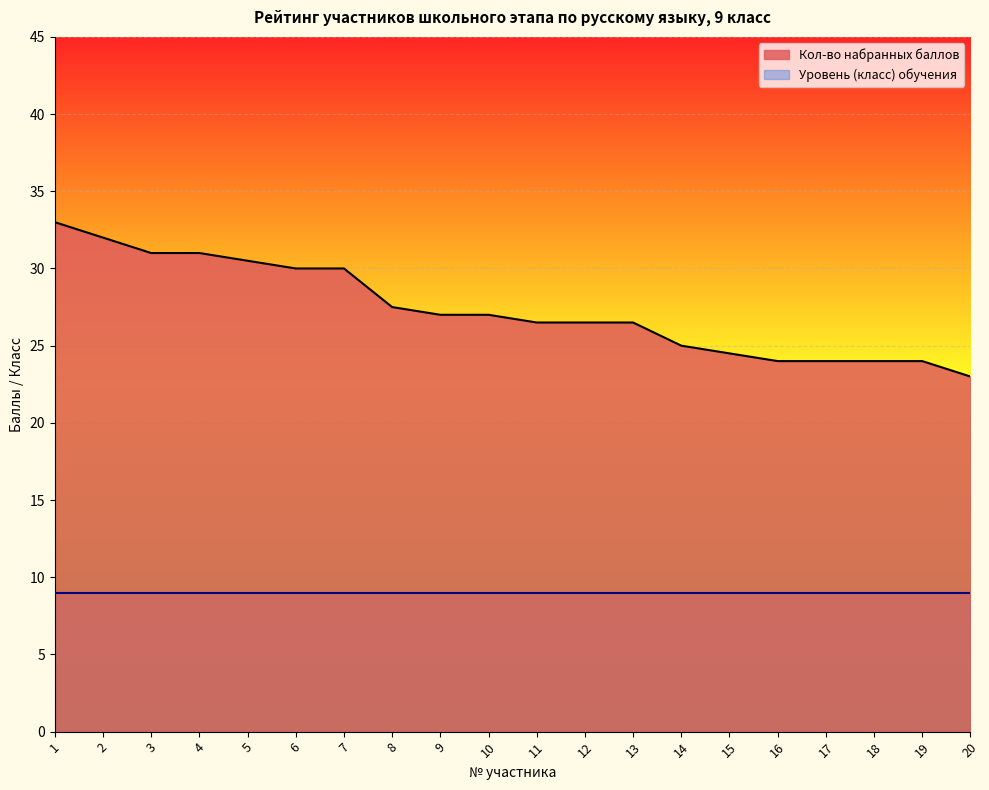

At which label is the value closest to 28?

8